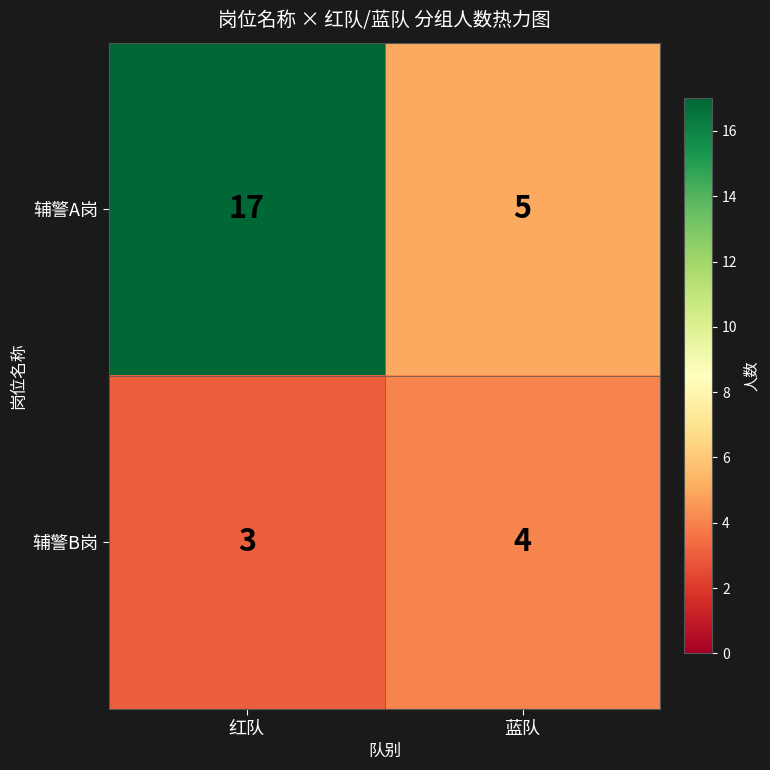

Which series has the widest spread of values?

辅警A岗